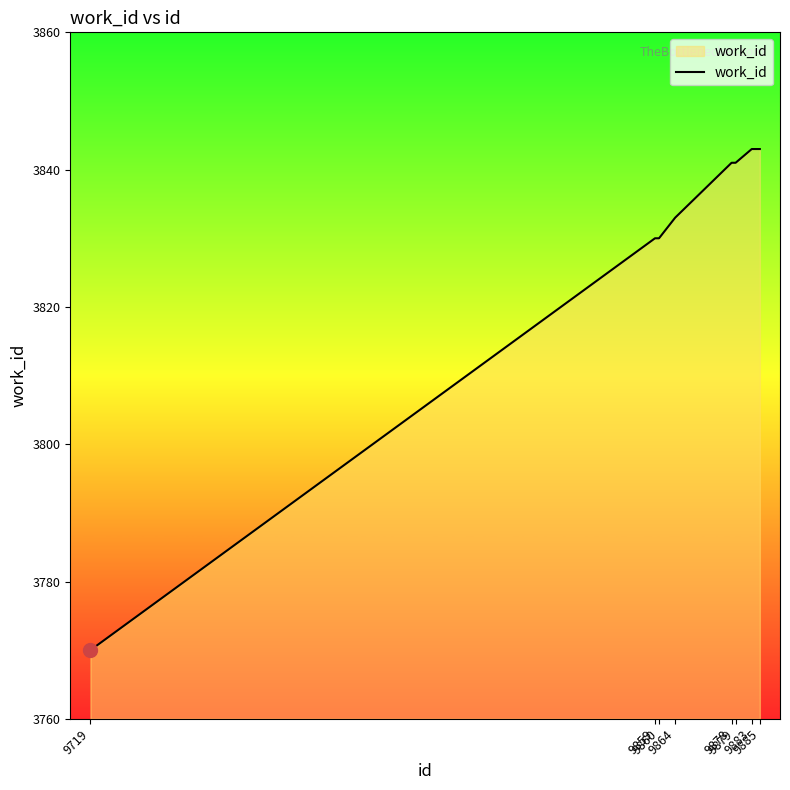

How many lines are shown in the chart?

1